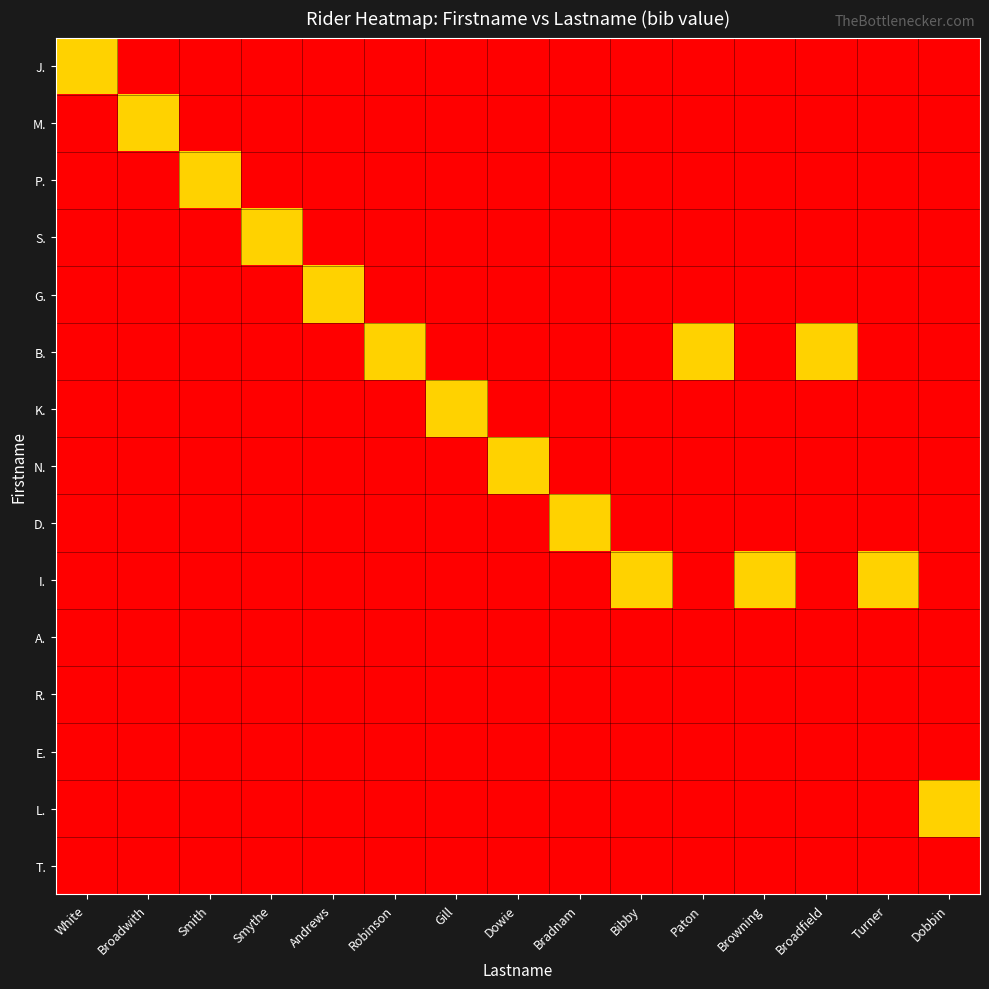

Rank the series at Paton from highest to lowest value.

B., J., M., P., S., G., K., N., D., I., A., R., E., L., T.